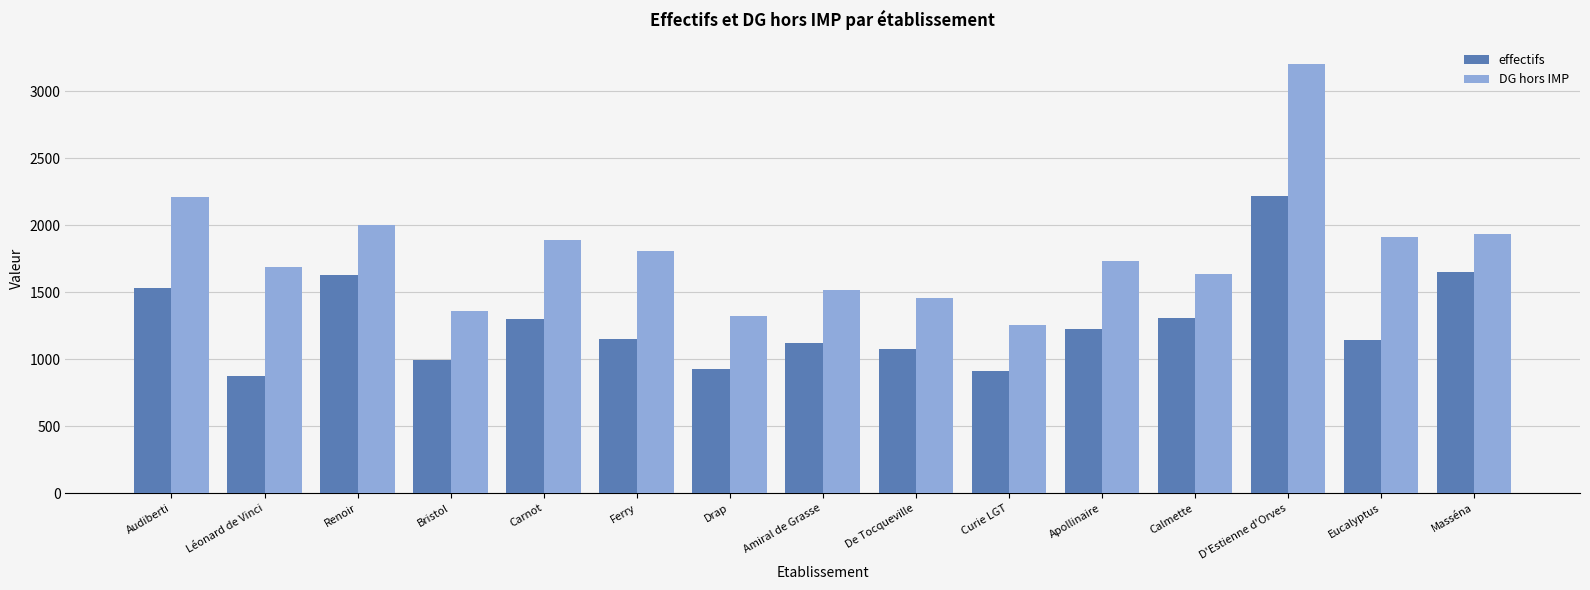

Between Audiberti and Léonard de Vinci, which series saw the biggest shift?

effectifs